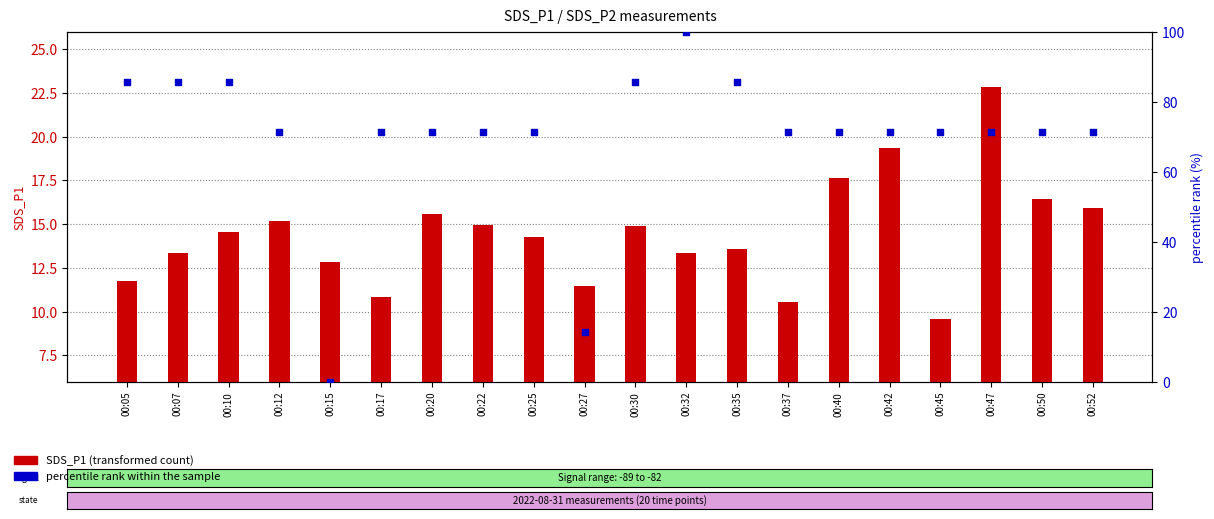

Which series reaches the minimum Y coordinate?

percentile rank within the sample